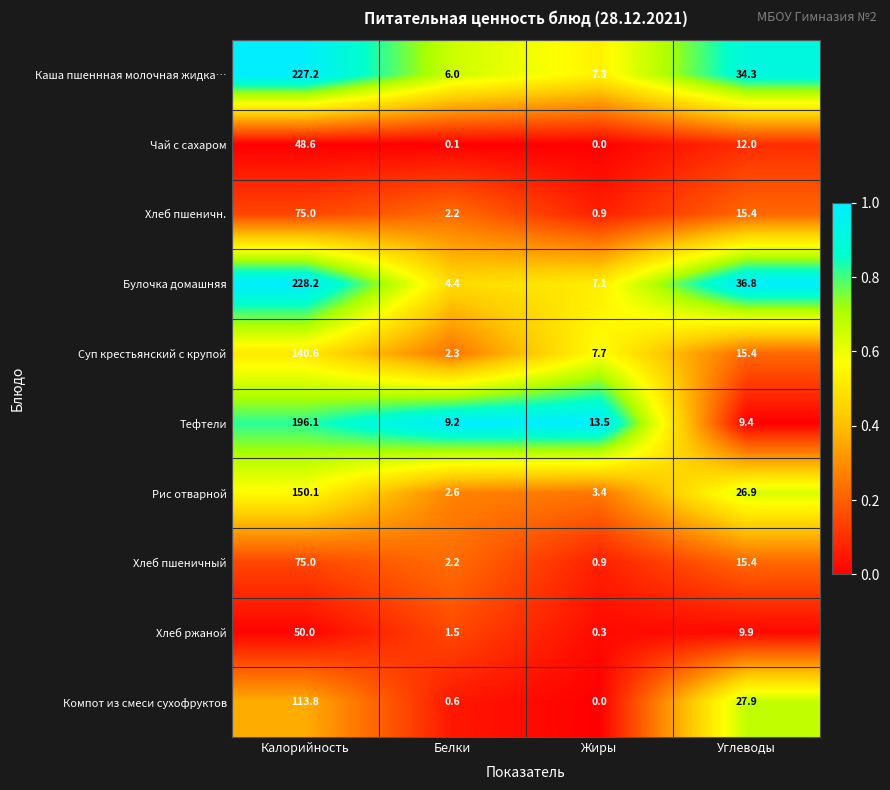

True or false: Компот из смеси сухофруктов has a value of 0.6 at Белки.

True